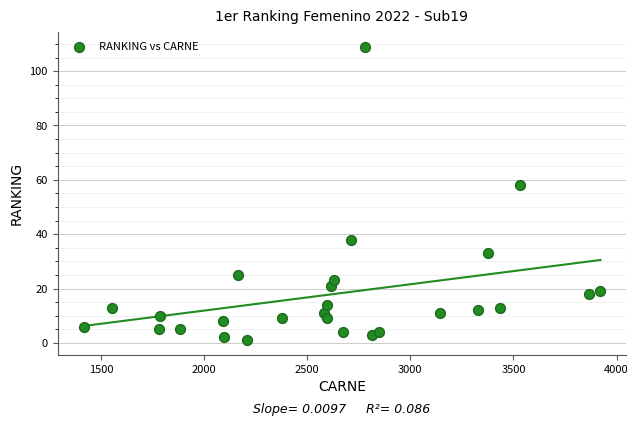

What Y value in the scatter plot is closest to 55?

58